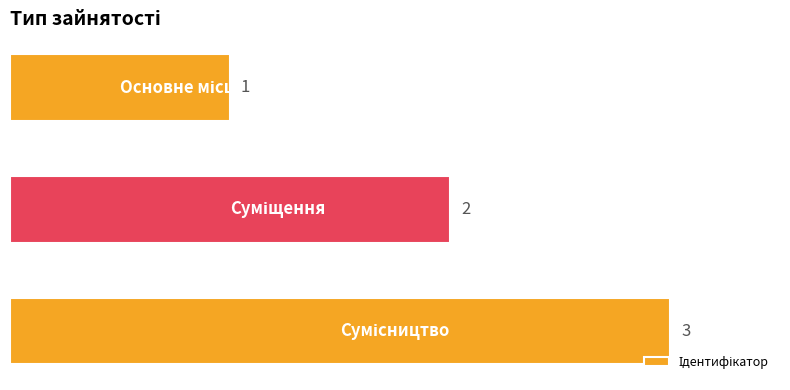

What is the value of the 3rd bar from the top?

3